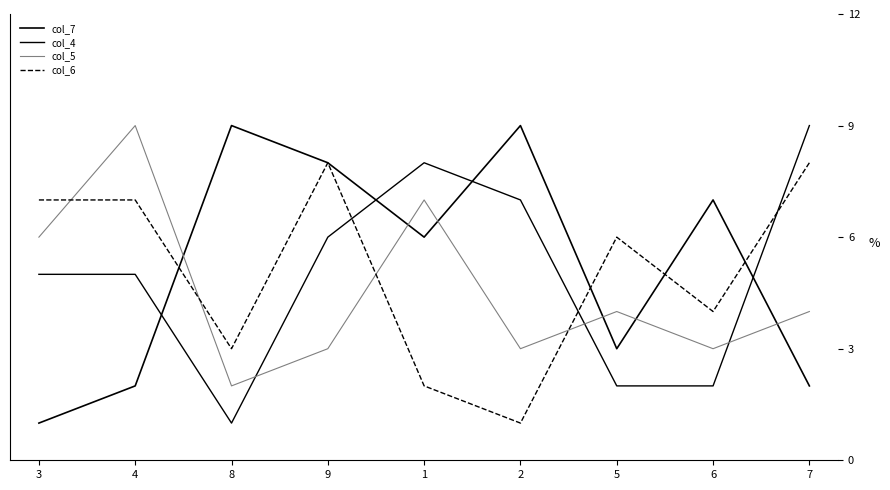

What is the sum of all col_6 values?

46